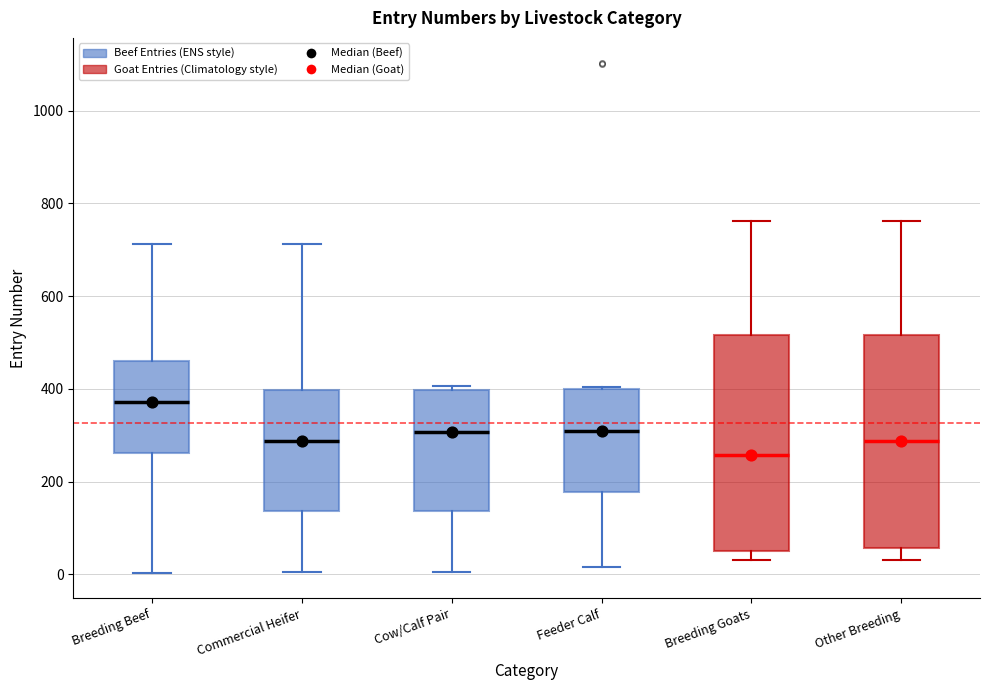

Reading left to right, read every box against the y-axis: the position of its median line, the range the box covers, and the ends of its whiskers. The values are not printed on the chart, so give them approximately, as read against the axis.

Breeding Beef: median 380, box 260 to 460, whiskers 0 to 720
Commercial Heifer: median 280, box 140 to 400, whiskers 0 to 720
Cow/Calf Pair: median 300, box 140 to 400, whiskers 0 to 400 (just above the box's upper edge)
Feeder Calf: median 300, box 180 to 400, whiskers 20 to 400
Breeding Goats: median 260, box 60 to 520, whiskers 40 to 760
Other Breeding: median 280, box 60 to 520, whiskers 40 to 760